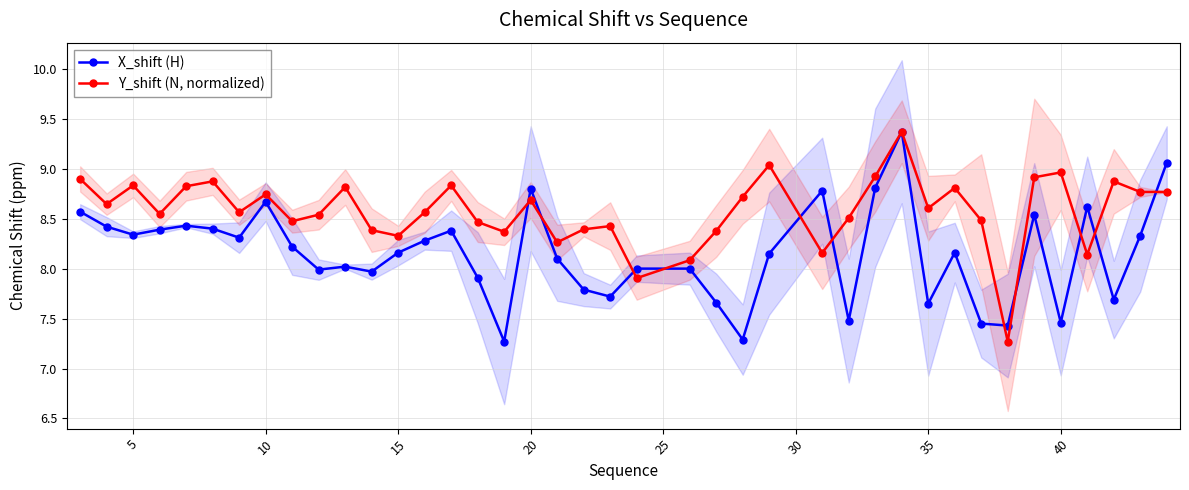

Reading left to right, extract all data points from this chart.

X_shift (H): 8.6	8.4	8.3	8.4	8.4	8.4	8.3	8.7	8.2	8.0	8.0	8.0	8.2	8.3	8.4	7.9	7.3	8.8	8.1	7.8	7.7	8.0	8.0	7.7	7.3	8.2	8.8	7.5	8.8	9.4	7.7	8.2	7.5	7.4	8.5	7.5	8.6	7.7	8.3	9.1
Y_shift (N, normalized): 8.9	8.6	8.8	8.5	8.8	8.9	8.6	8.7	8.5	8.5	8.8	8.4	8.3	8.6	8.8	8.5	8.4	8.7	8.3	8.4	8.4	7.9	8.1	8.4	8.7	9.0	8.2	8.5	8.9	9.4	8.6	8.8	8.5	7.3	8.9	9.0	8.1	8.9	8.8	8.8